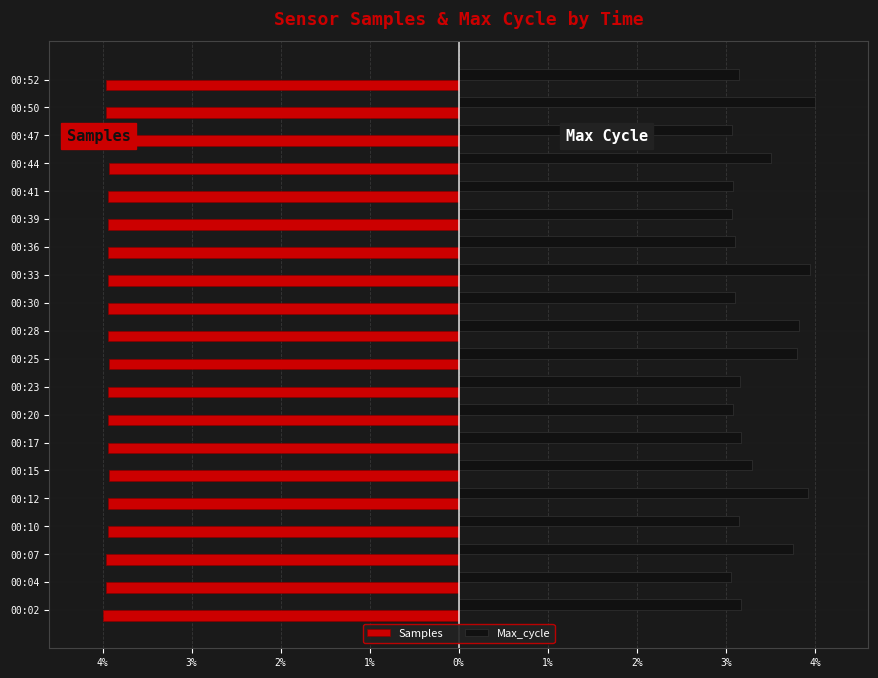

What are all the series names shown in the legend?

Samples, Max_cycle